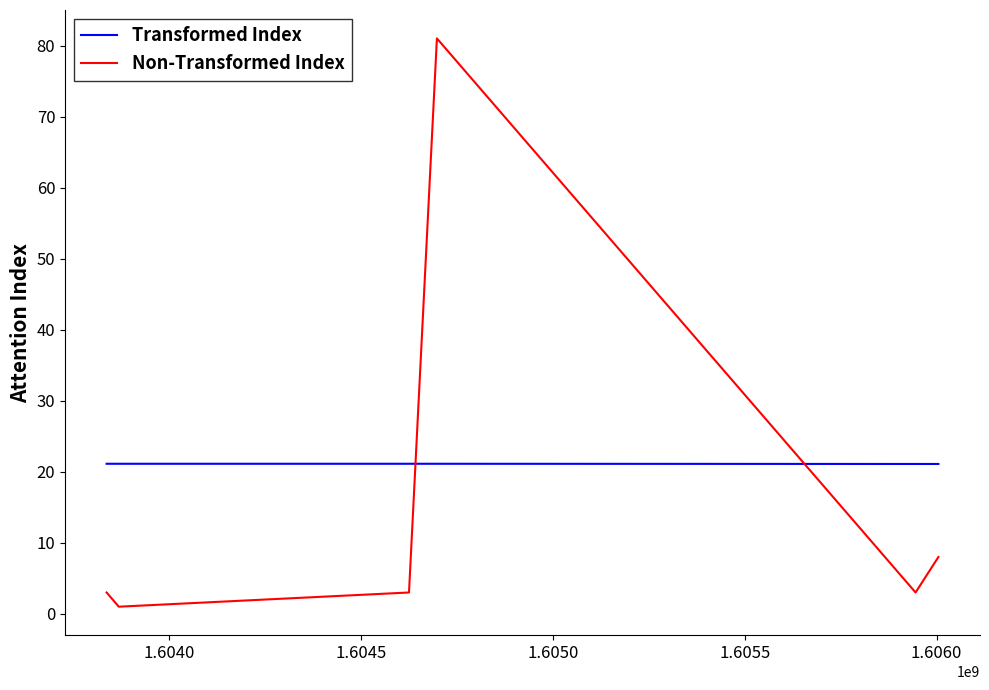

True or false: Transformed Index has more than 1 points higher than both neighbors.

False